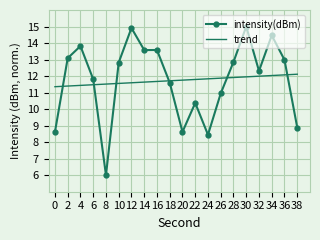

True or false: intensity(dBm) and trend cross at least once.

True